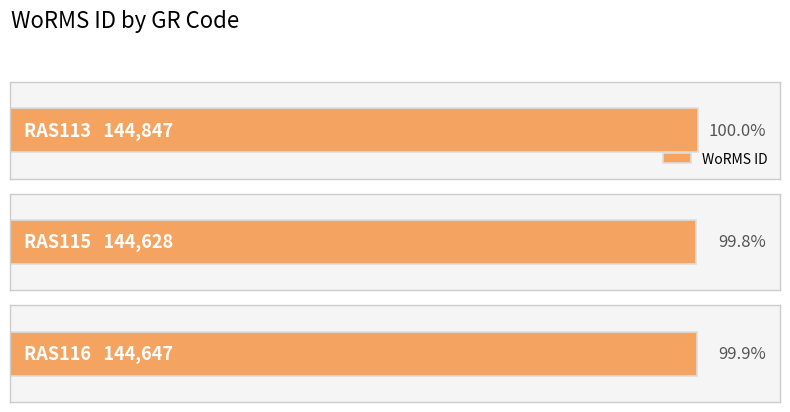

Is it true that the value at RAS115 is 48191?

False